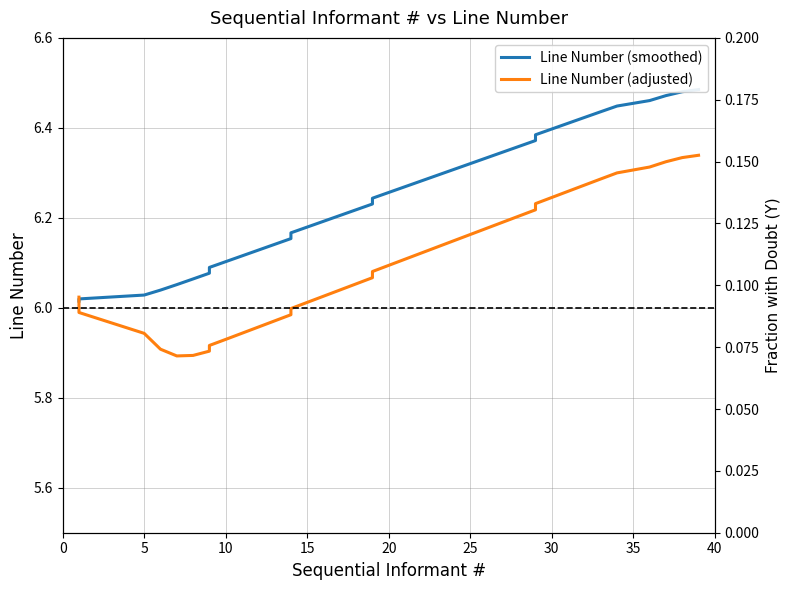

List the series in order of their peak value, lowest first.

Line Number (adjusted), Line Number (smoothed)